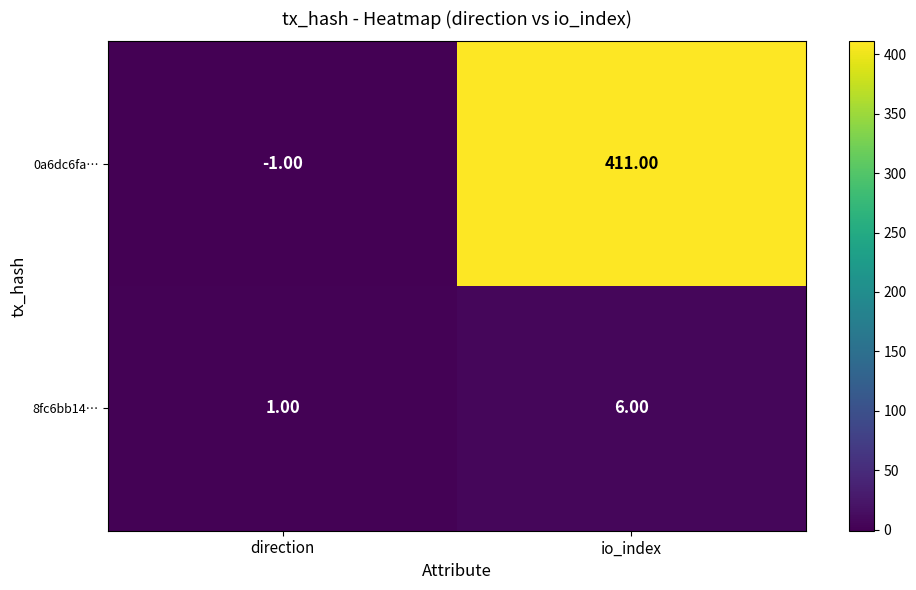

What is the total value across all series at io_index?

417